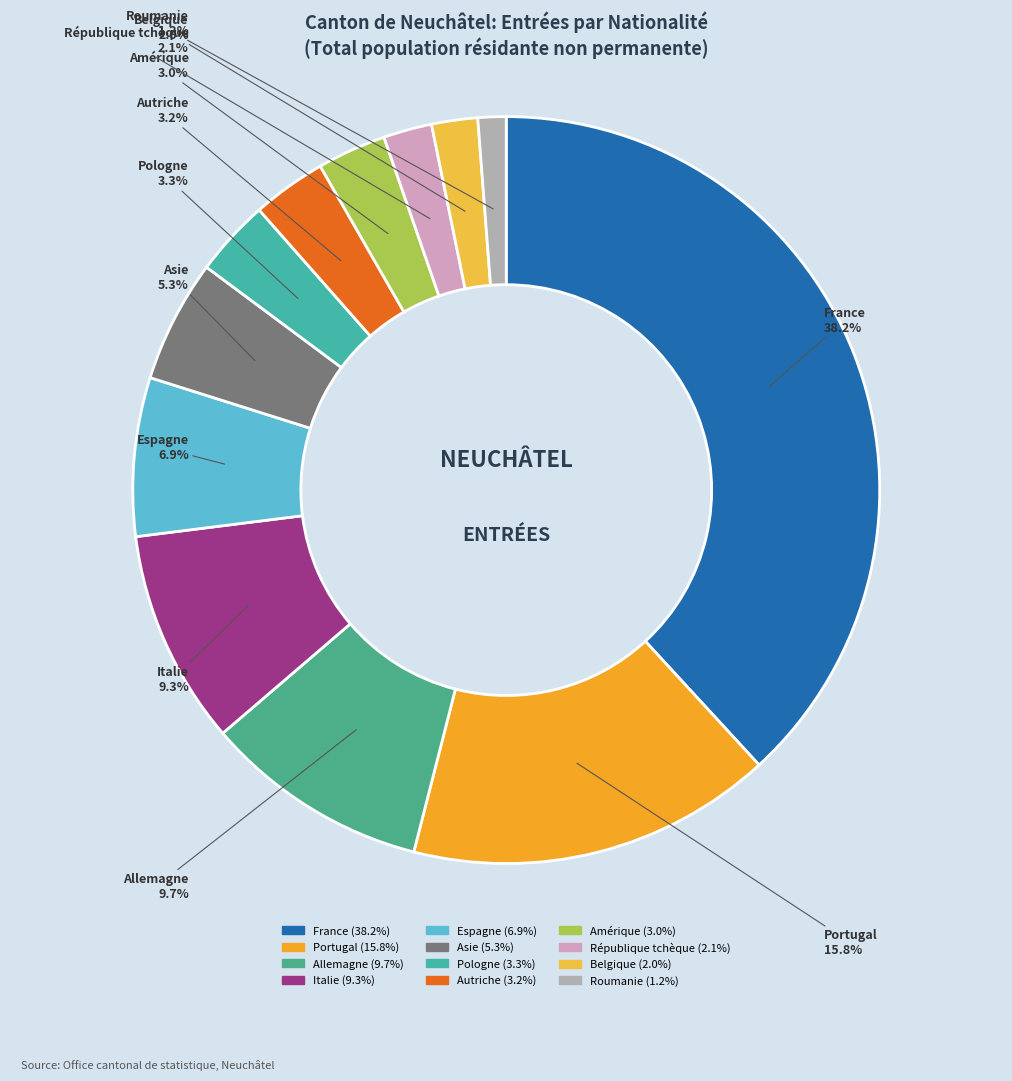

Which slice is the largest?

France